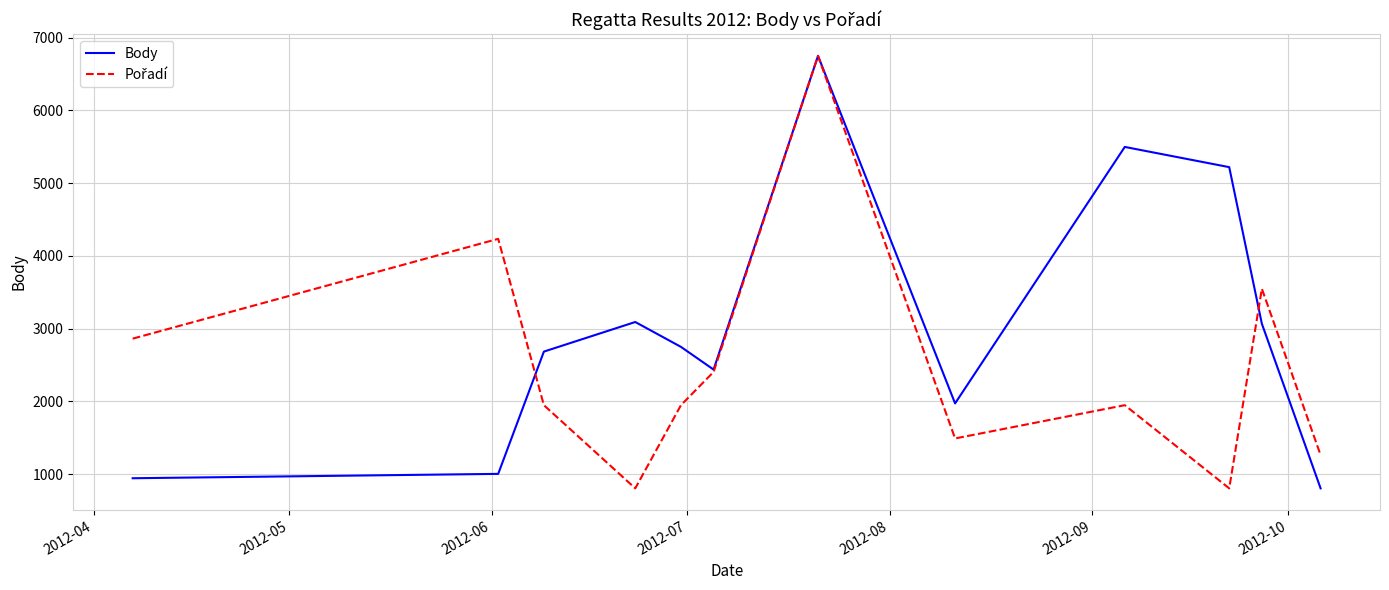

What is the smallest value displayed?

804.0